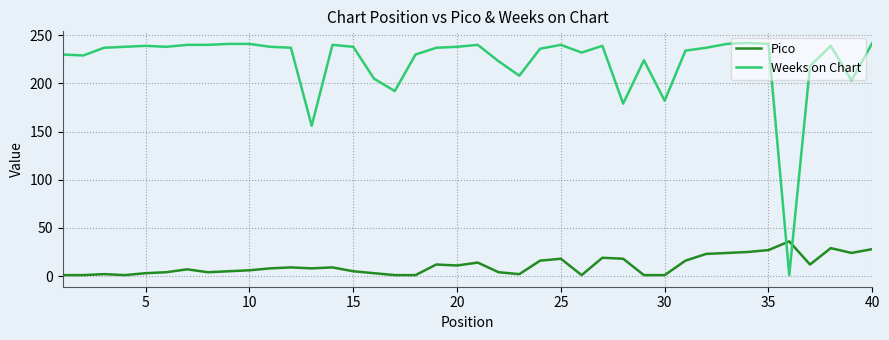

List the series in order of their peak value, highest first.

Weeks on Chart, Pico